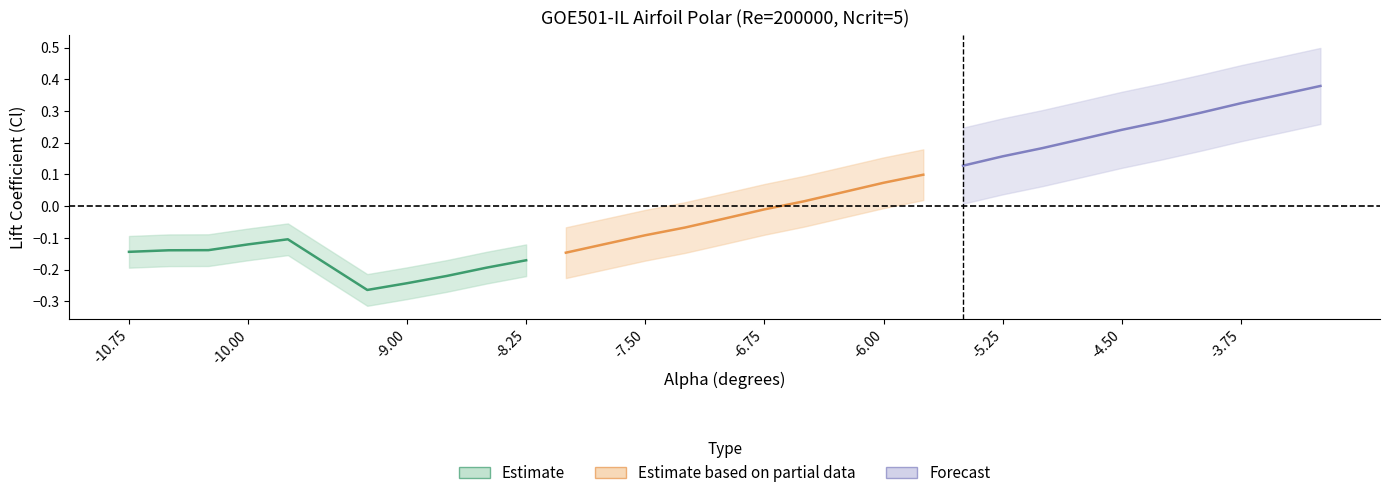

Is the value of Cl (Partial data) at -9.00 greater than the value of Cl (Forecast) at -7.50?

No